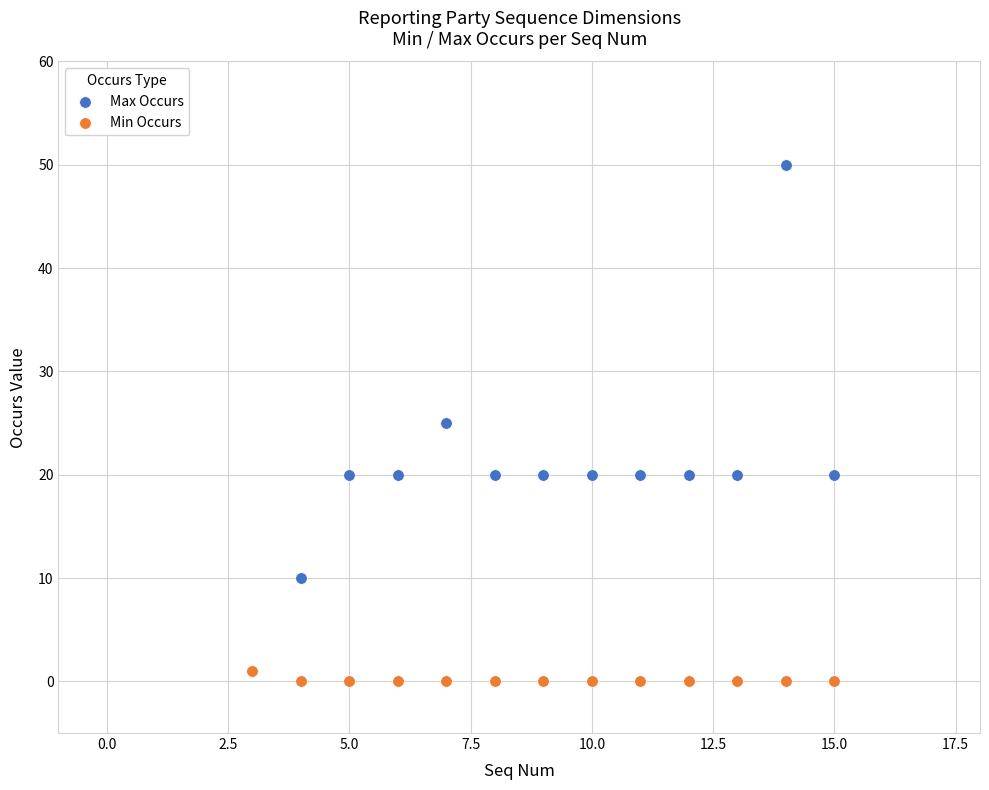

Which series has the widest spread of Y values?

Max Occurs